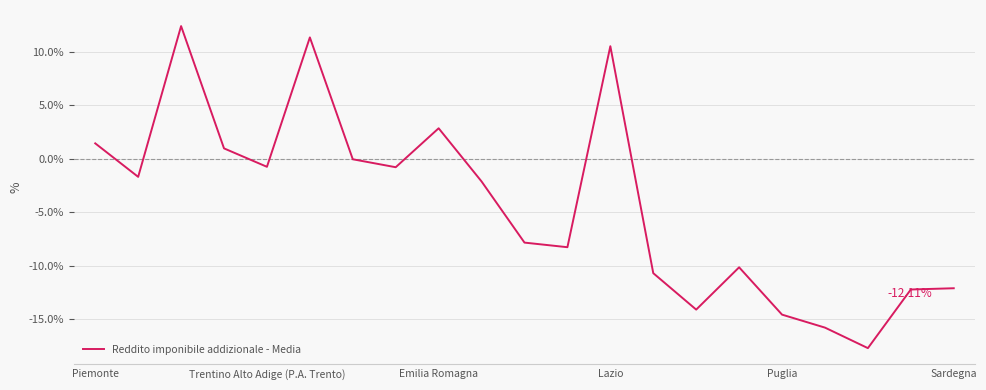

What is the difference between the maximum and minimum values?

30.1